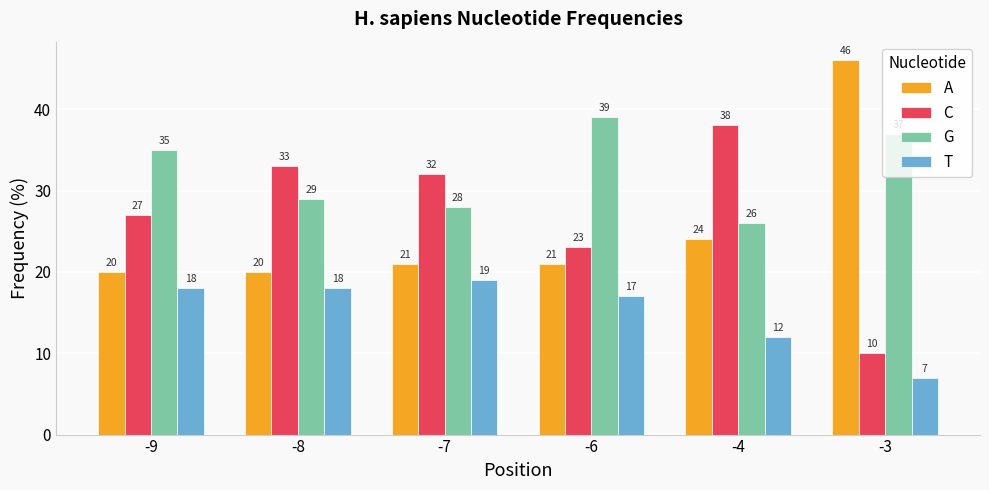

True or false: C has a value of 23 at -6.

True